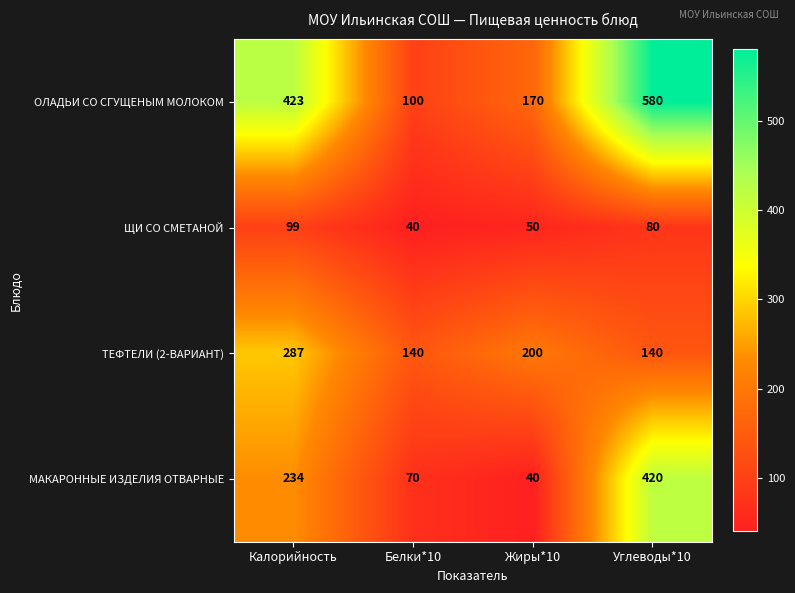

Which series has the largest total across all categories?

ОЛАДЬИ СО СГУЩЕНЫМ МОЛОКОМ